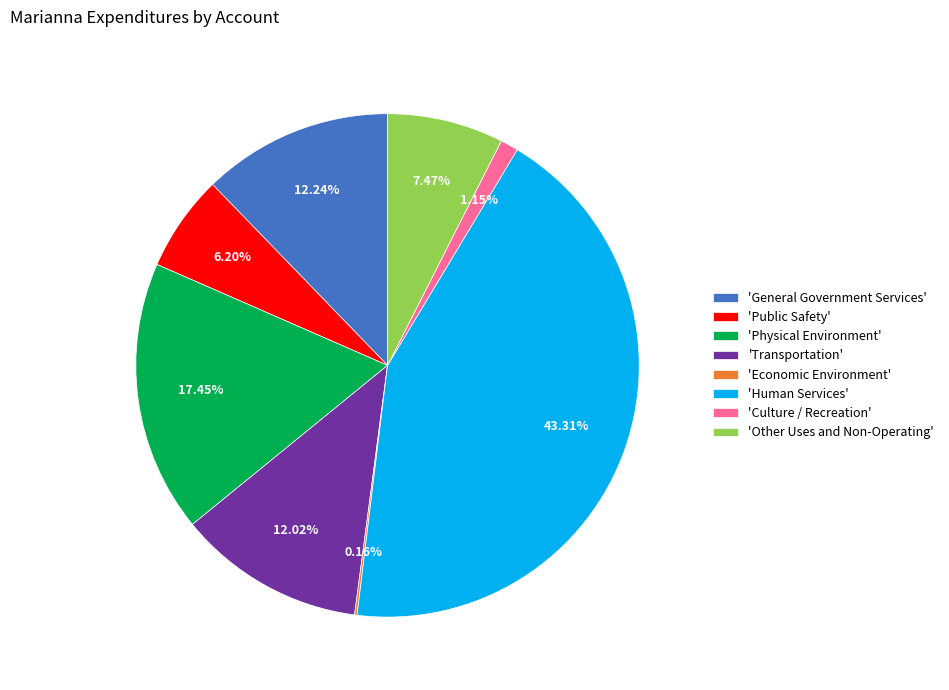

Is there any slice that represents more than half of the pie?

No